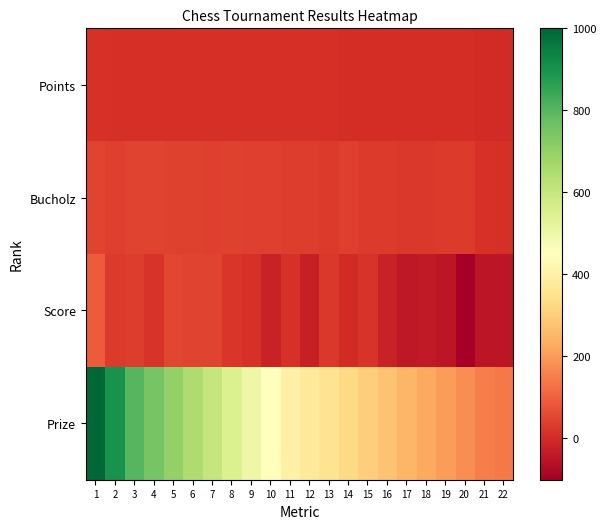

Reading left to right, what are all the values shown in this chart?

Points: 1=12	2=9	3=8	4=8	5=8	6=8	7=8	8=6	9=6	10=6	11=6	12=6	13=6	14=5	15=5	16=4	17=4	18=4	19=3	20=2	21=0	22=0
Bucholz: 1=47	2=40	3=48	4=45	5=44	6=42	7=39	8=42	9=40	10=36	11=34	12=33	13=28	14=37	15=28	16=31	17=25	18=24	19=31	20=31	21=11	22=8
Score: 1=91	2=30	3=35	4=18	5=52	6=47	7=45	8=19	9=14	10=-23	11=14	12=-27	13=26	14=-1	15=15	16=-24	17=-42	18=-38	19=-49	20=-102	21=-50	22=-50
Prize: 1=1000	2=900	3=800	4=750	5=700	6=650	7=600	8=550	9=500	10=450	11=400	12=375	13=350	14=325	15=300	16=275	17=250	18=225	19=200	20=175	21=150	22=140